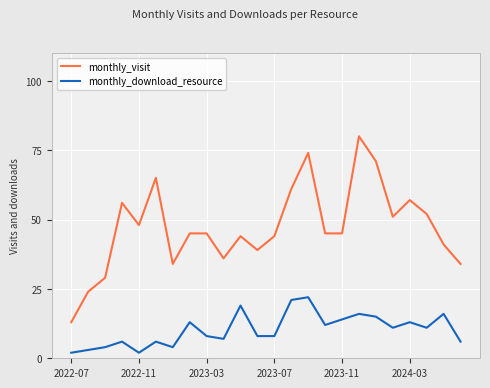

What is the lowest value of the monthly_visit series?

13